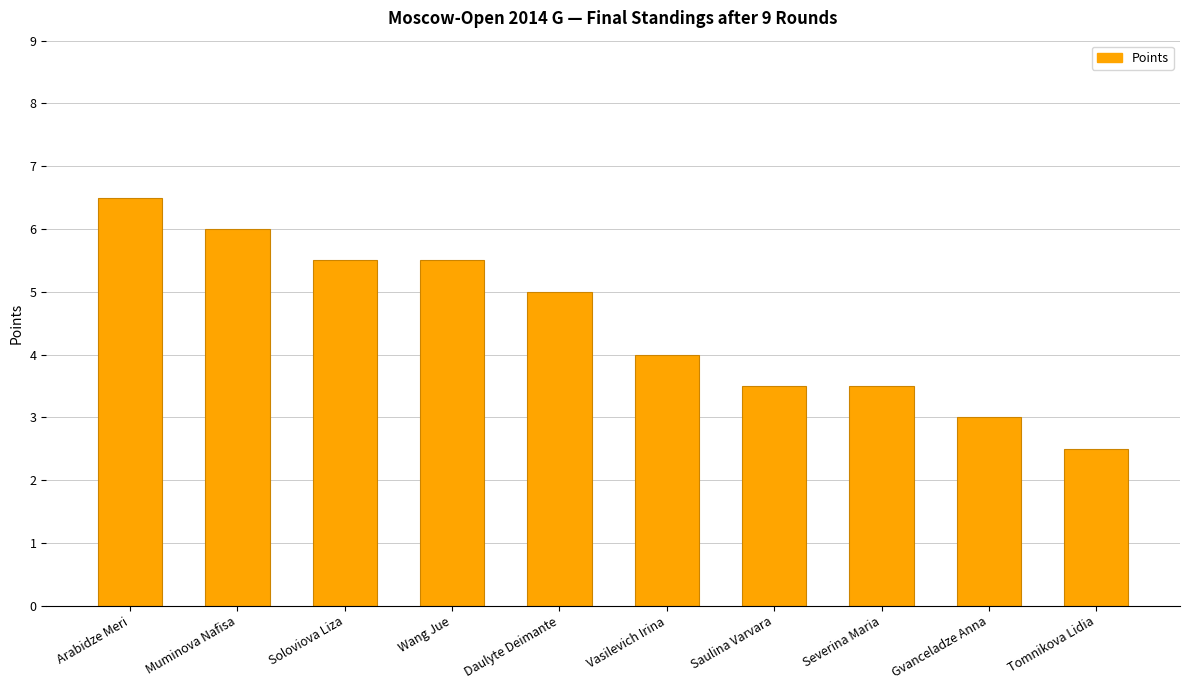

What is the difference between the second highest and second lowest values?

3.0